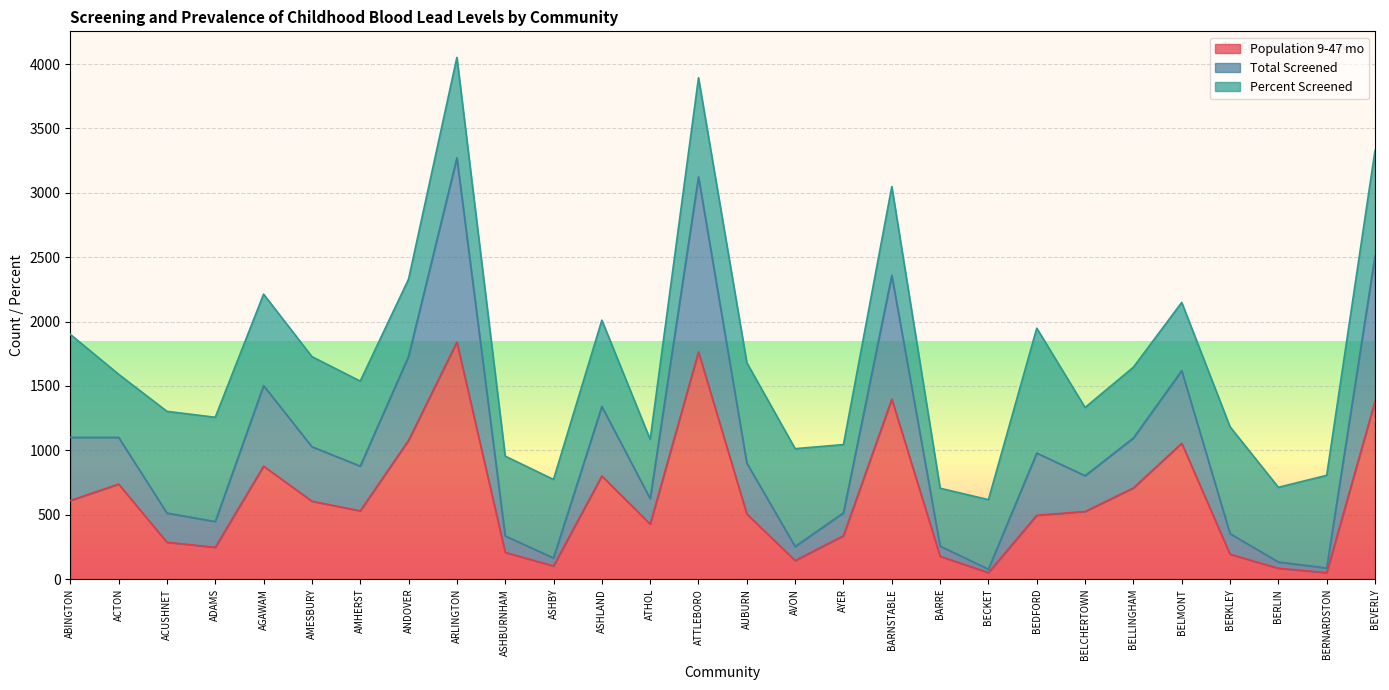

What is the label of the 3rd point from the right?

BERLIN